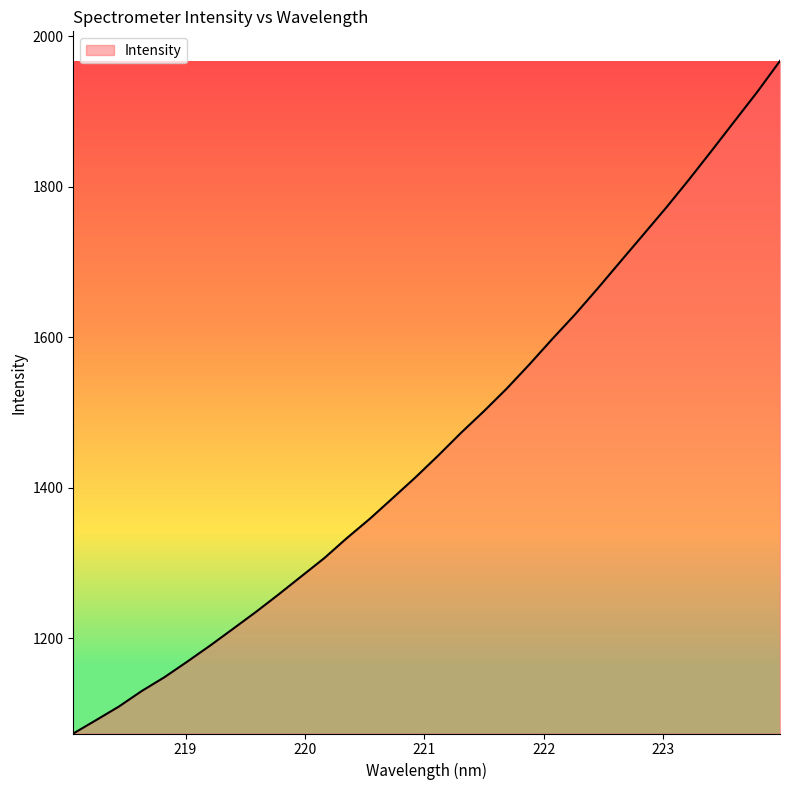

What is the difference between the maximum and minimum values?

893.8